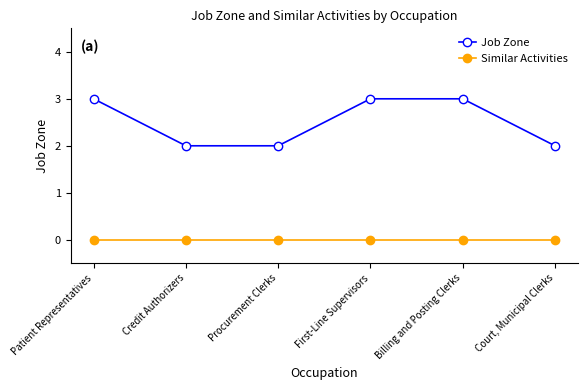

What is the label of the 5th point from the right?

Credit Authorizers